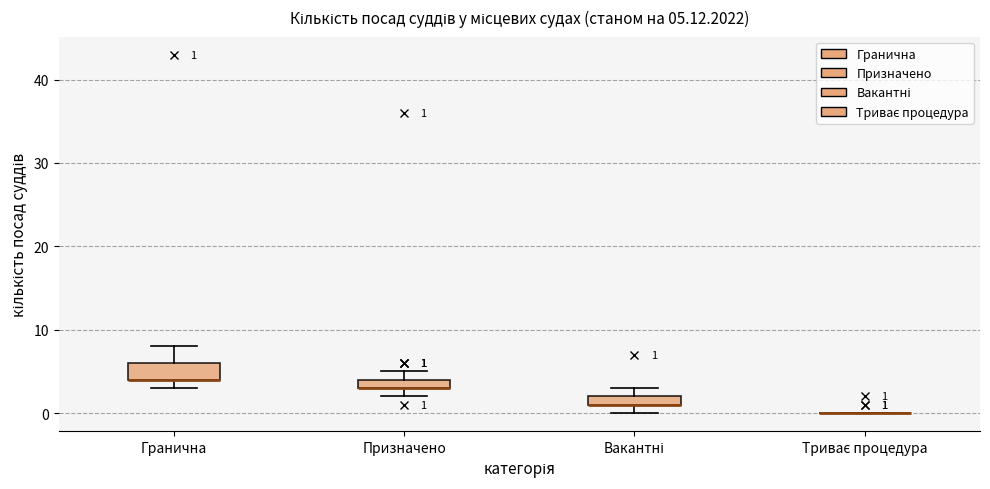

Comparing the boxes themselves (not the whiskers), which one is the tallest?

Гранична